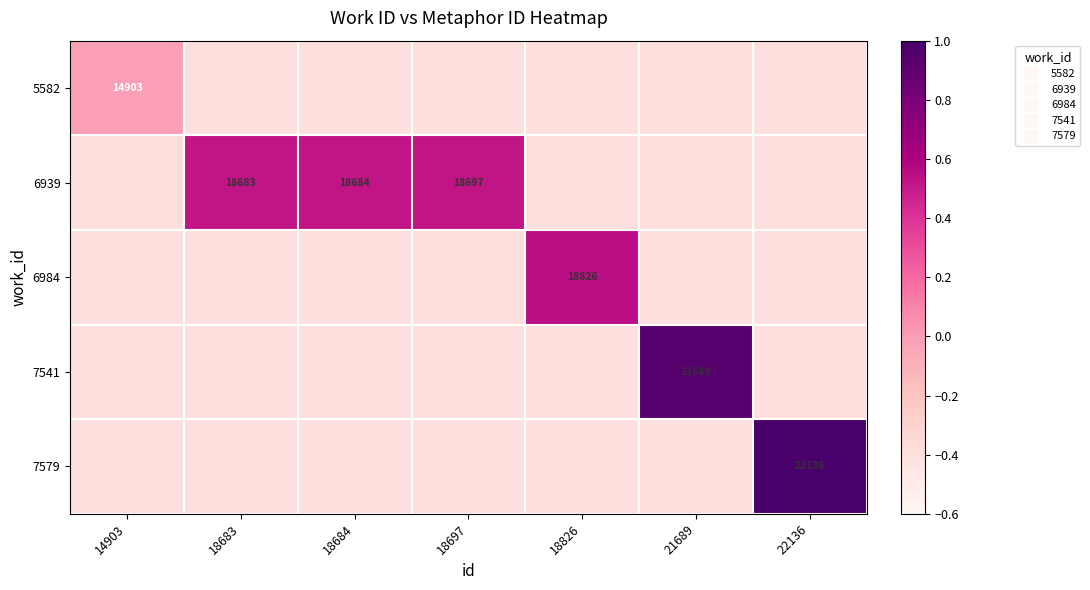

At which label does 6984 first exceed 0?

18826